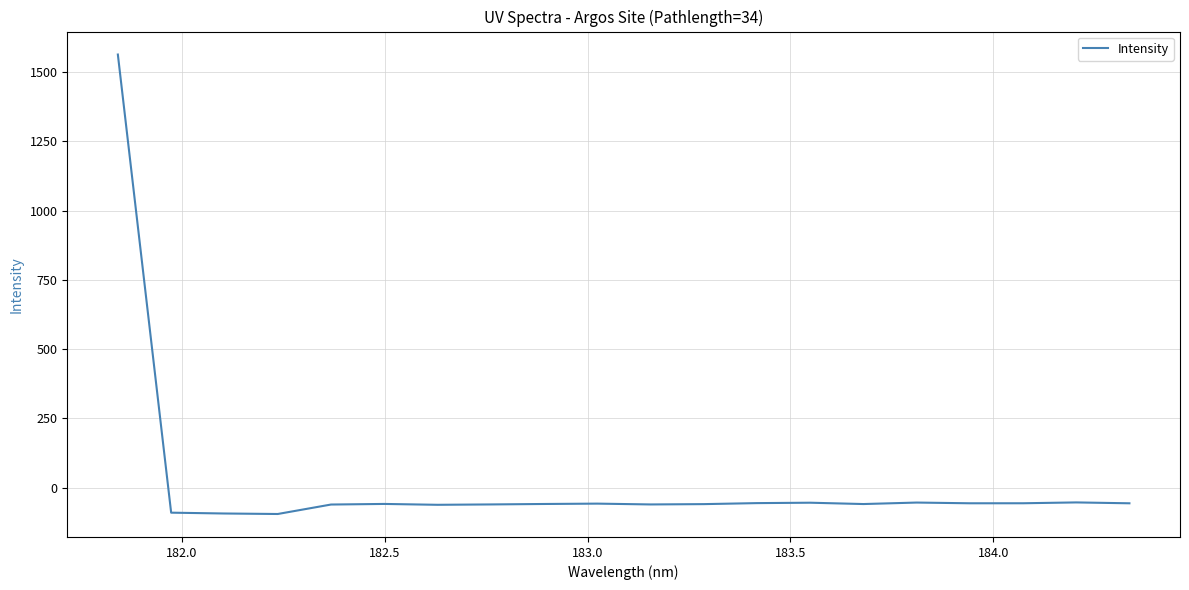

What is the smallest value displayed?

-95.0